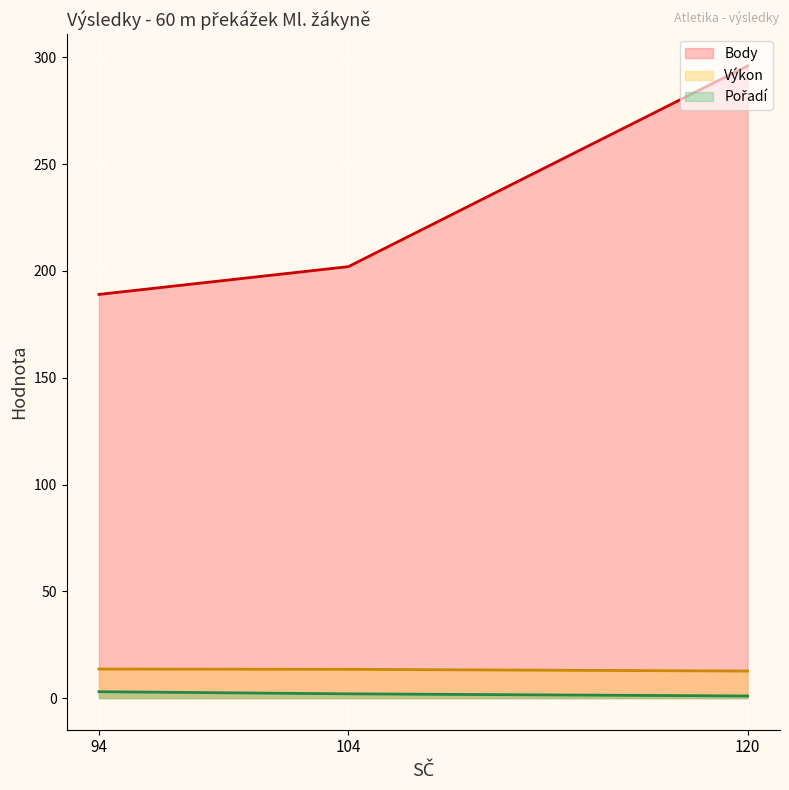

How many lines are shown in the chart?

3